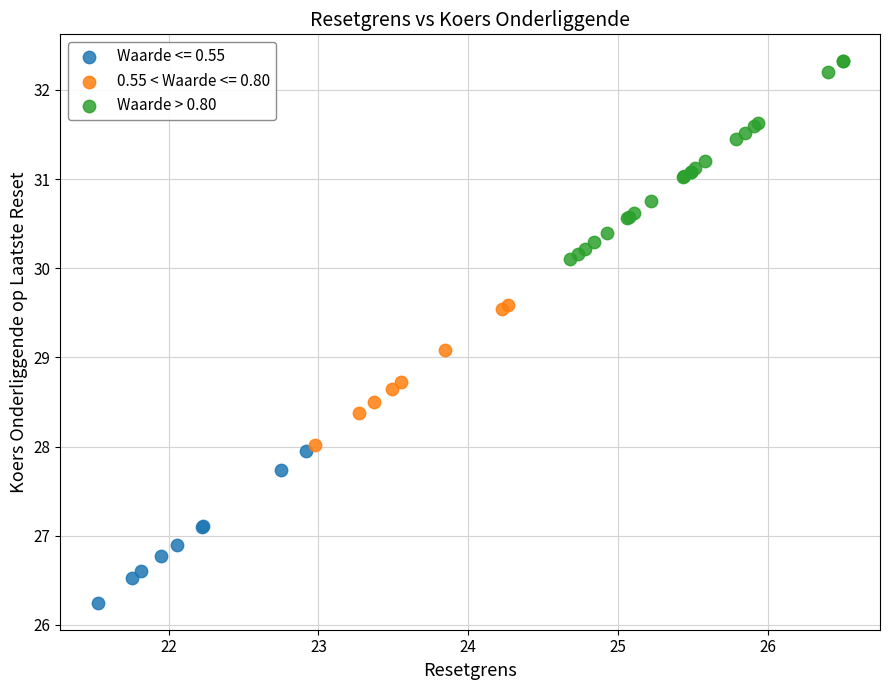

Which series reaches the maximum Y coordinate?

Waarde > 0.80